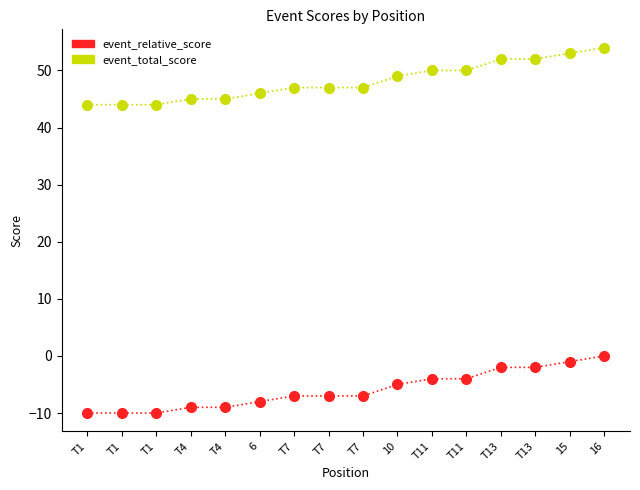

True or false: event_relative_score has a value of -5 at T7.

False